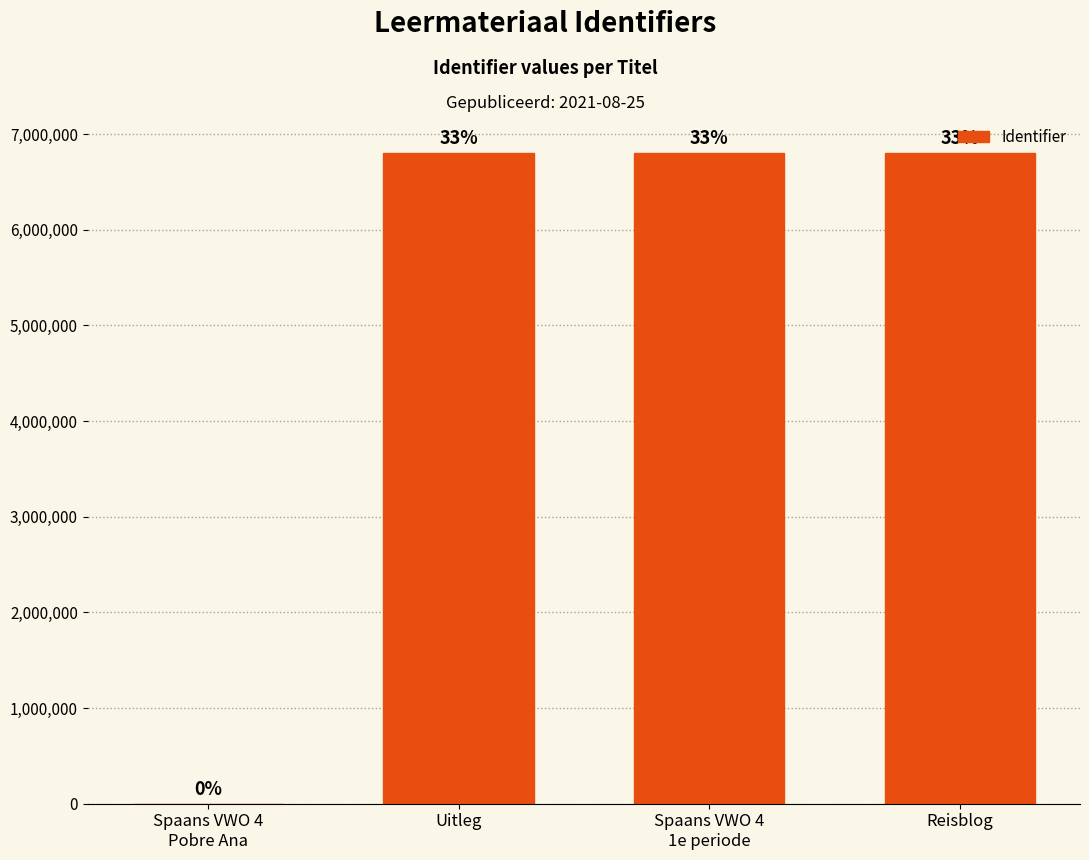

Are the bars horizontal?

No